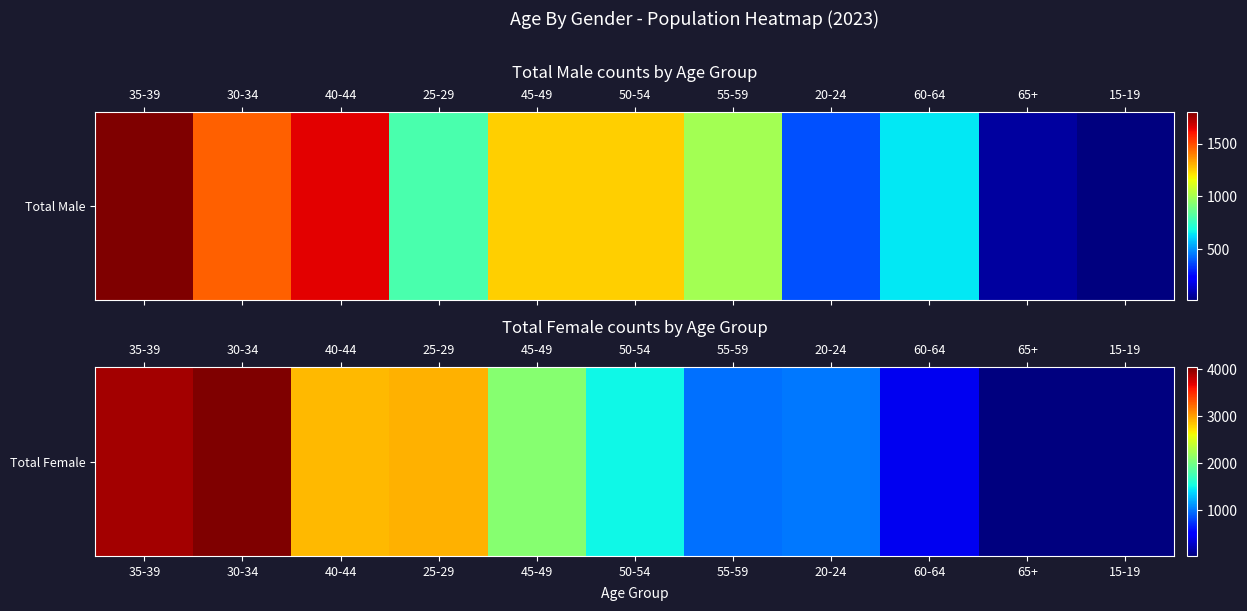

What is the change in value from 40-44 to 15-19?

-2863